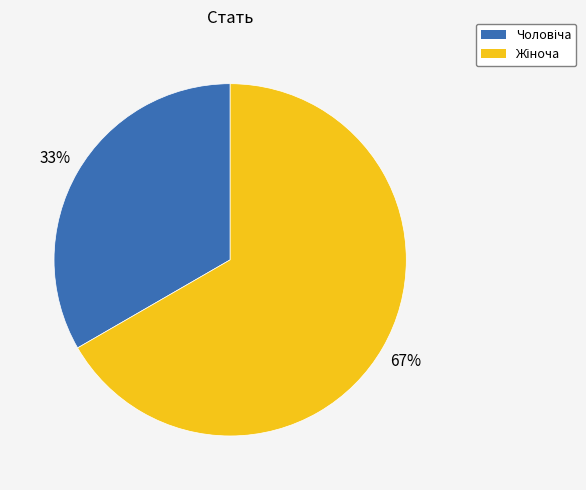

To the nearest percent, what is the average slice percentage?

50%